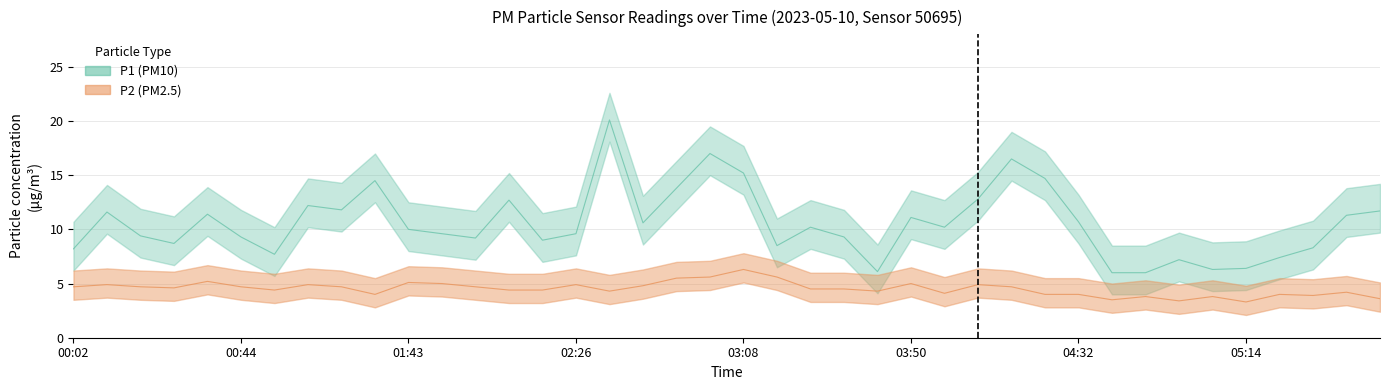

What is the difference between the highest and lowest values at 01:00?

7.3